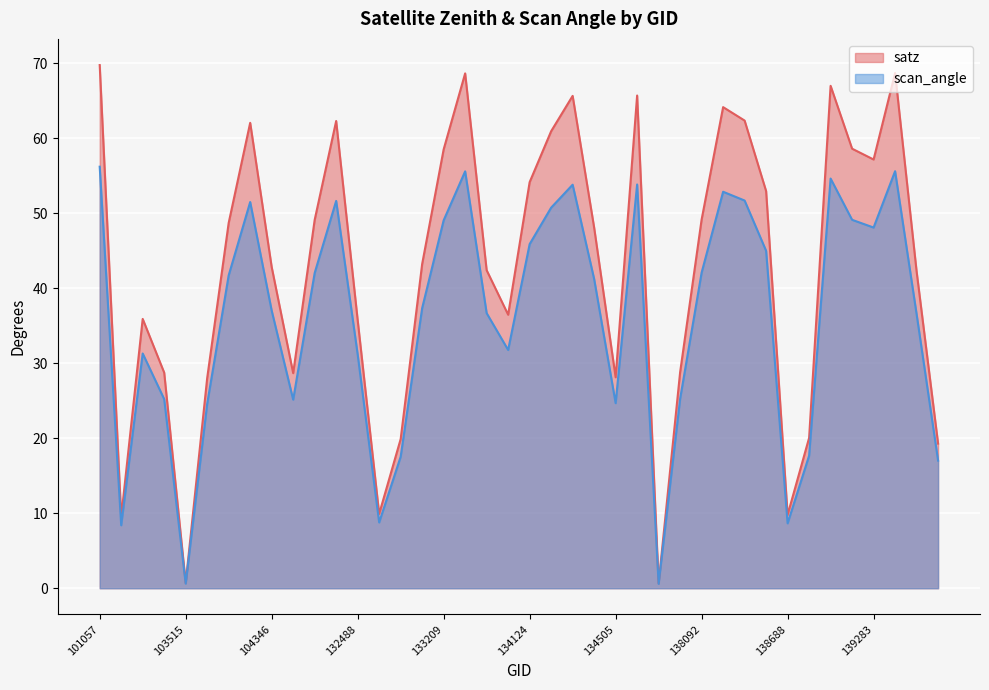

What is the difference between the scan_angle values at 139672 and 134505?

7.7